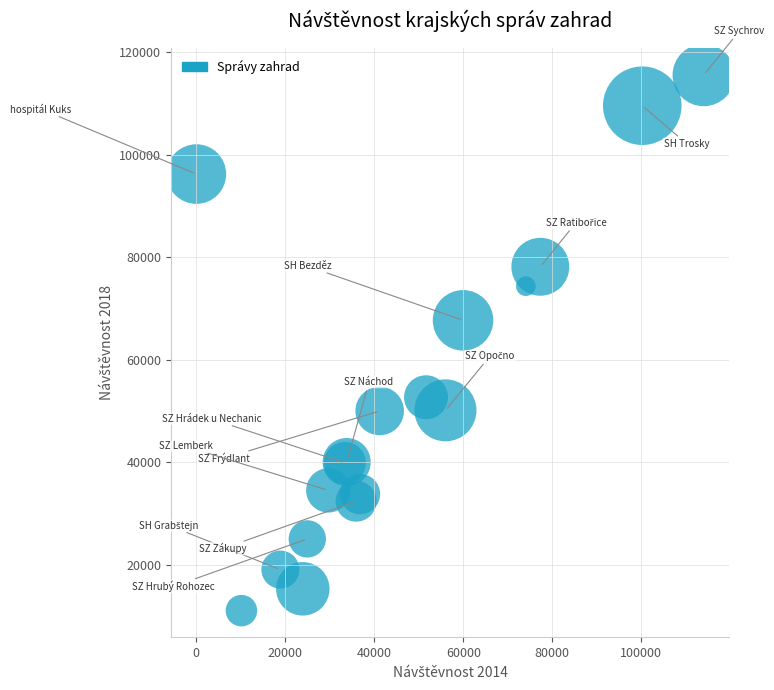

What Y value in the scatter plot is closest to 63260?

67661